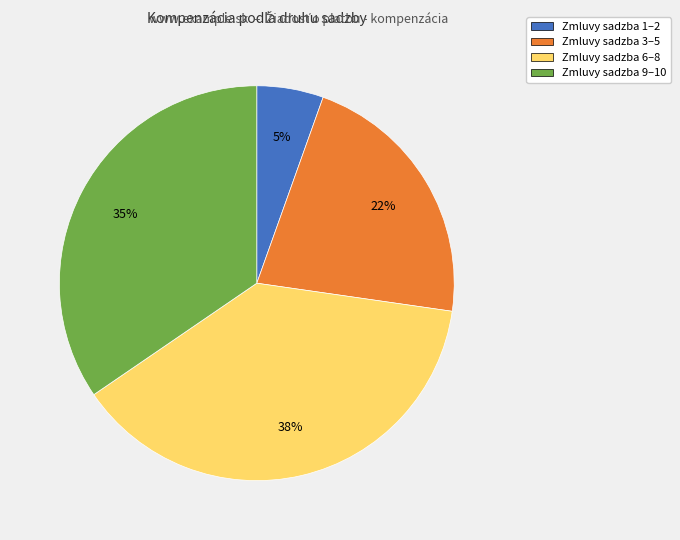

What is the ratio of the value at Zmluvy sadzba 9–10 to the value at Zmluvy sadzba 3–5?

1.6